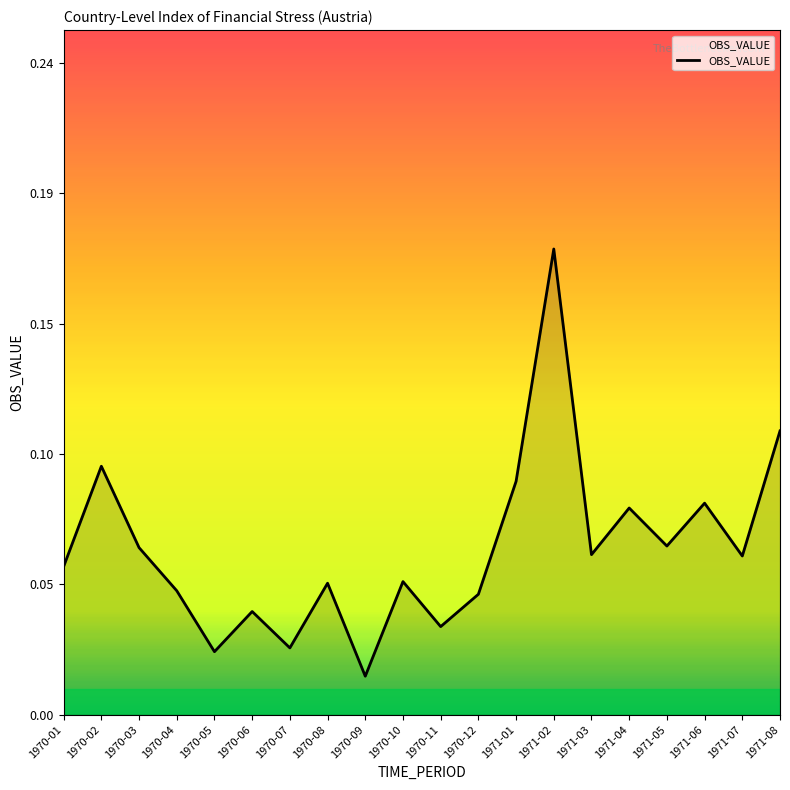

What is the value of the 18th point from the left?

0.1